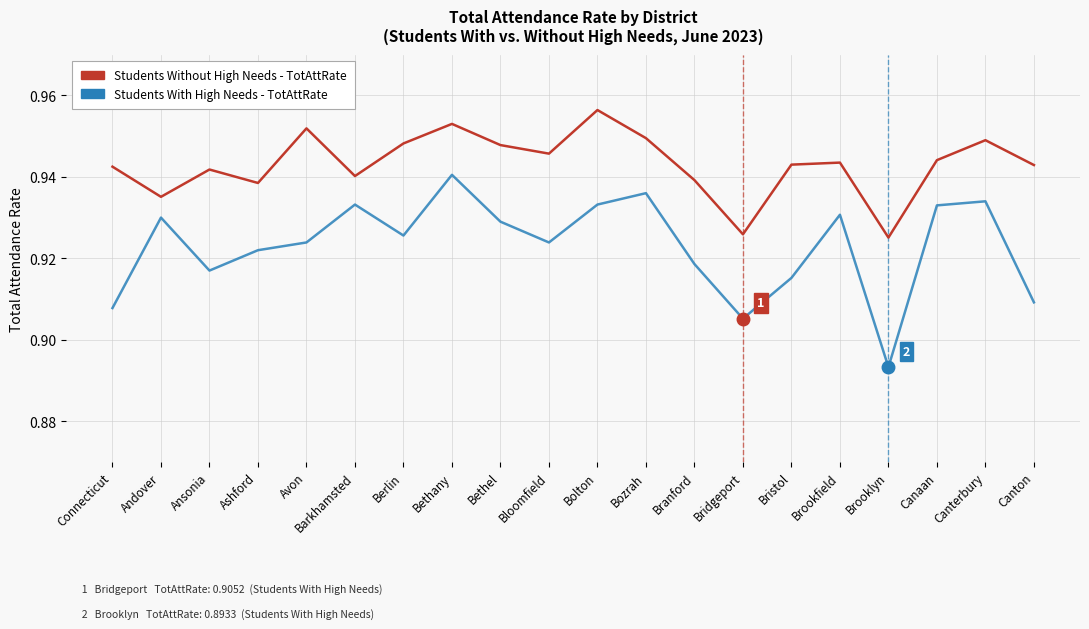

True or false: Students Without High Needs - TotAttRate and Students With High Needs - TotAttRate intersect in this chart.

False